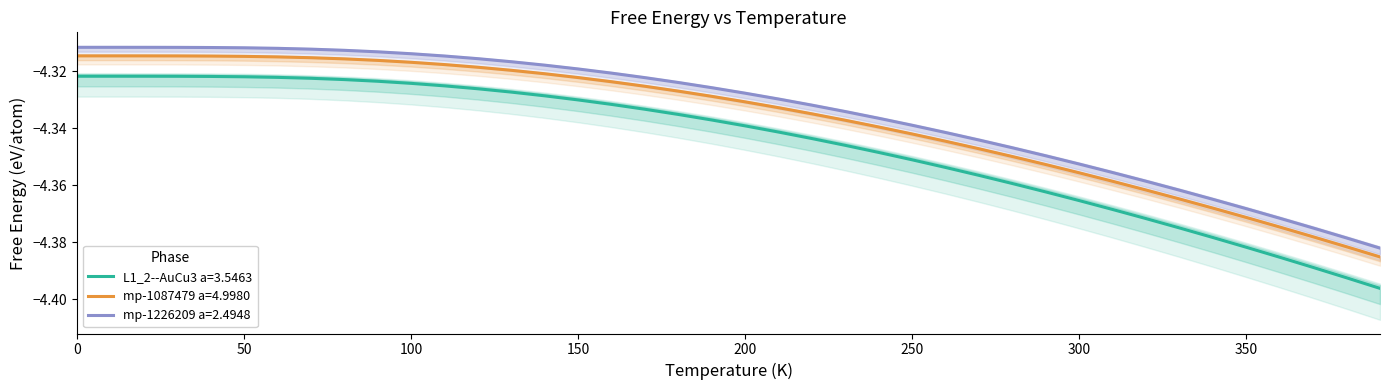

Which series has the largest total across all categories?

mp-1226209 a=2.4948